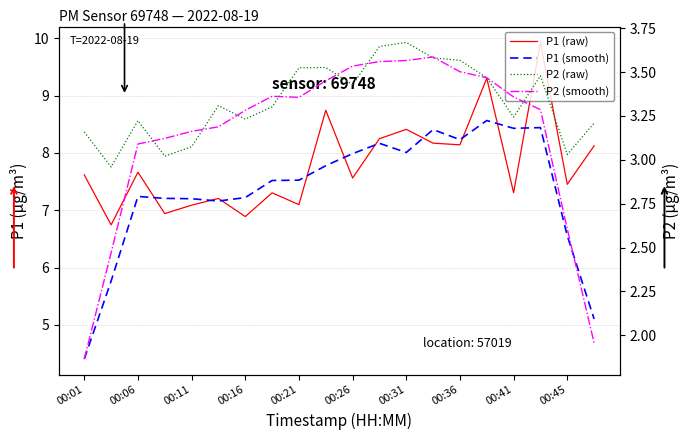

Is it true that P2 (raw) equals 3.7 at 00:31?

True